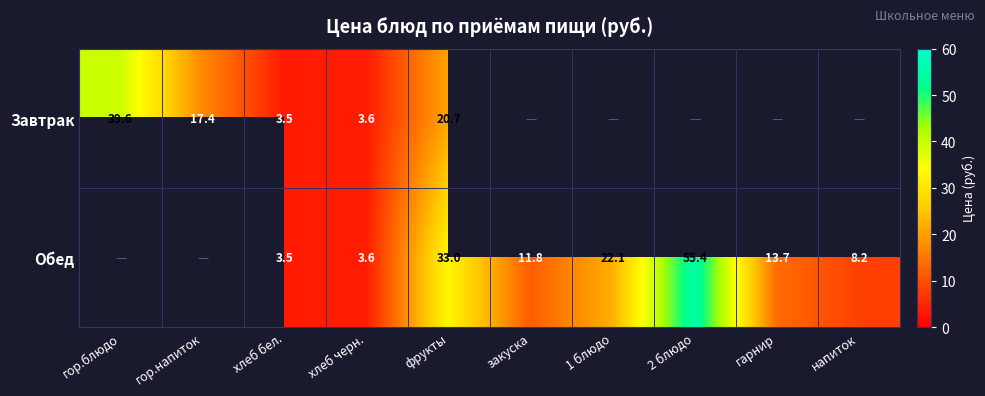

At how many categories does at least one series exceed 48?

1